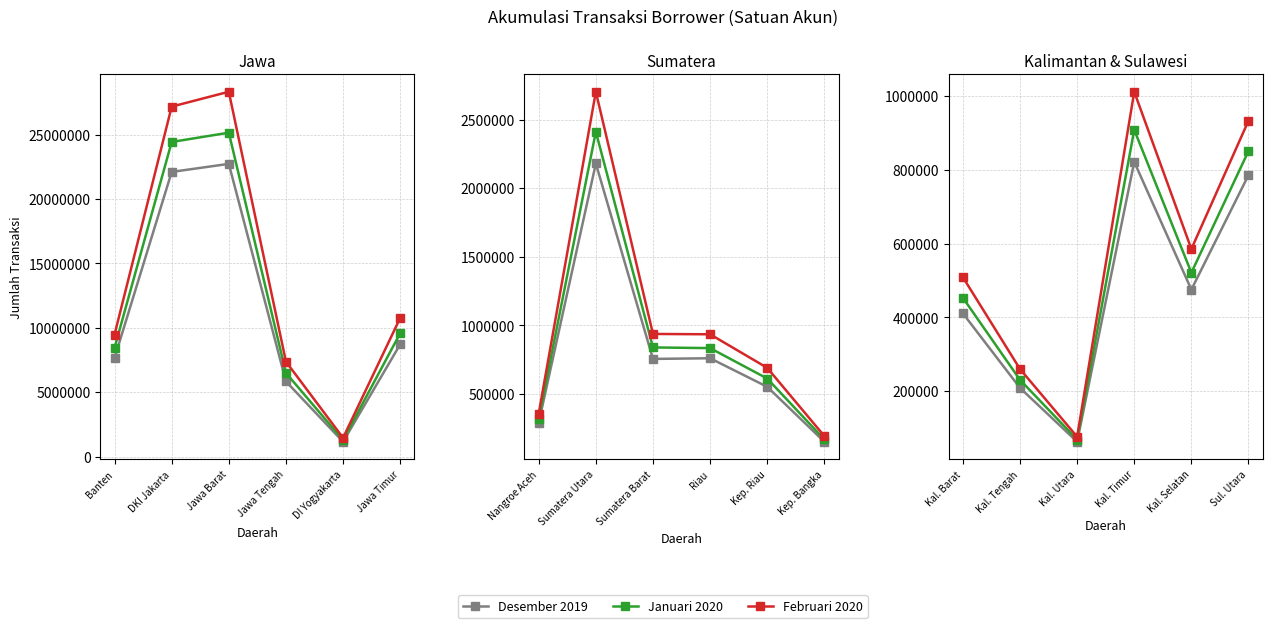

Is this an area chart (filled region under the line)?

No